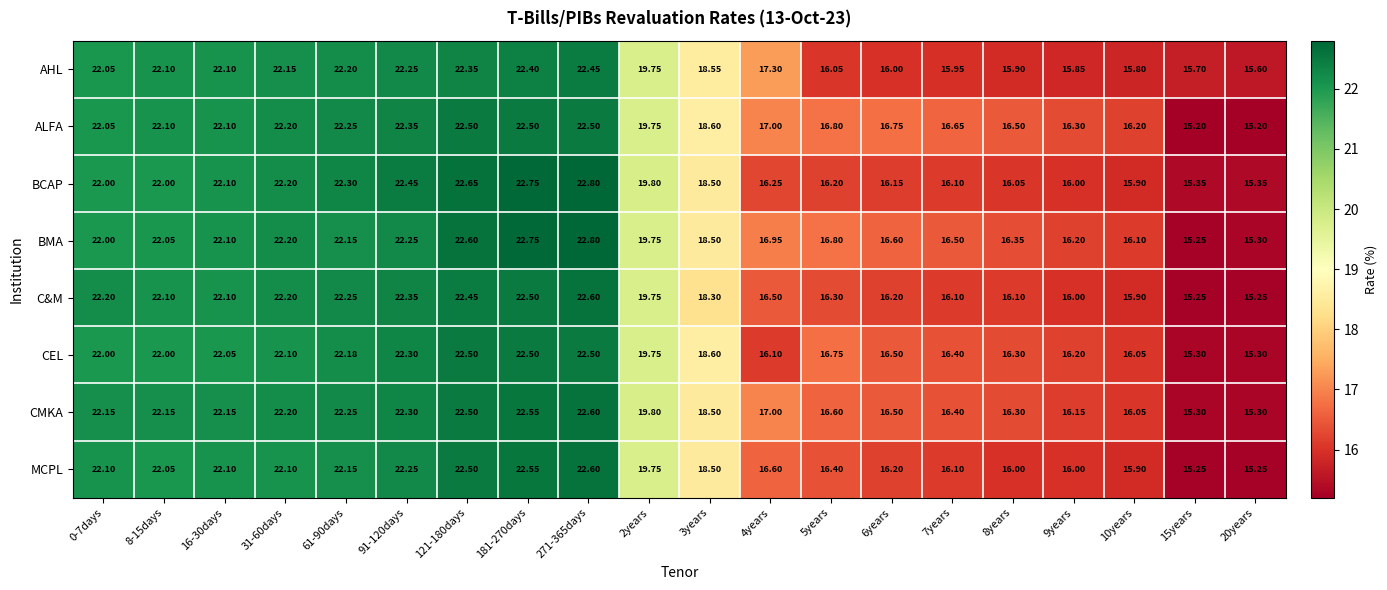

Which series has the widest spread of values?

BMA